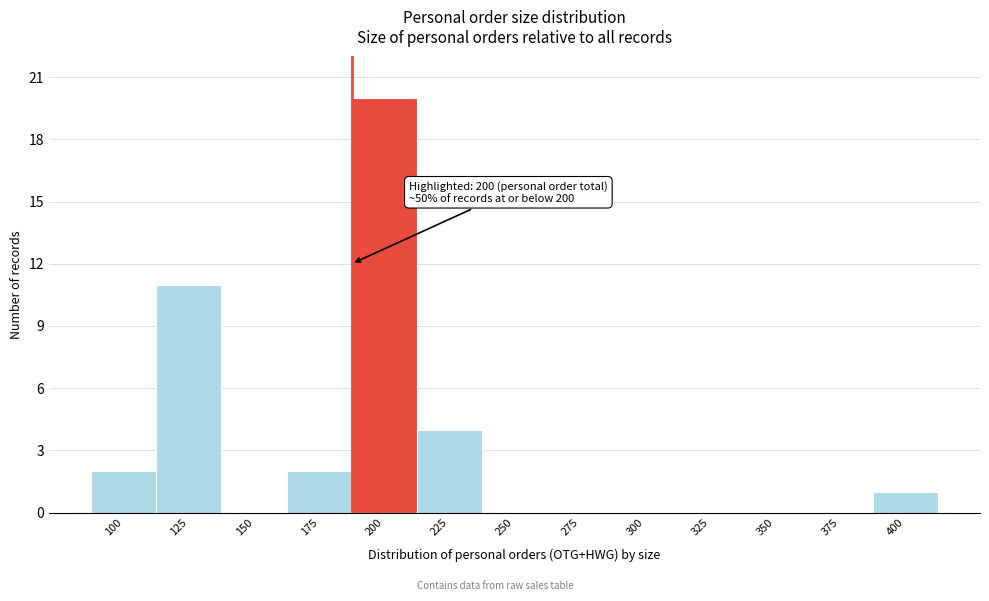

Reading left to right, transcribe all the data shown in this chart.

100=2	125=11	150=0	175=2	200=20	225=4	250=0	275=0	300=0	325=0	350=0	375=0	400=1